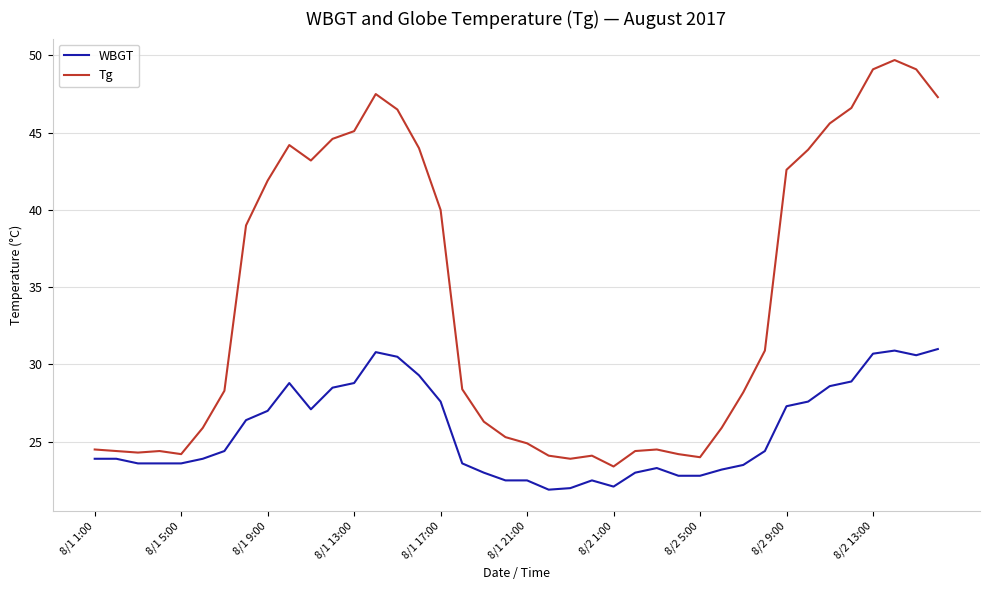

What is the difference between the maximum and minimum values in the WBGT series?

9.1